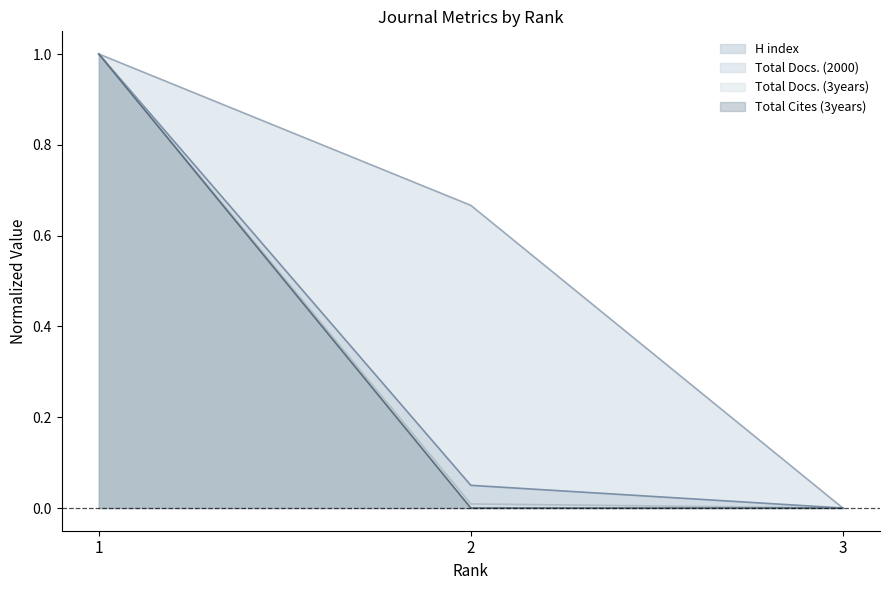

Is the value of Total Docs. (2000) at 3 greater than the value of Total Docs. (3years) at 1?

No